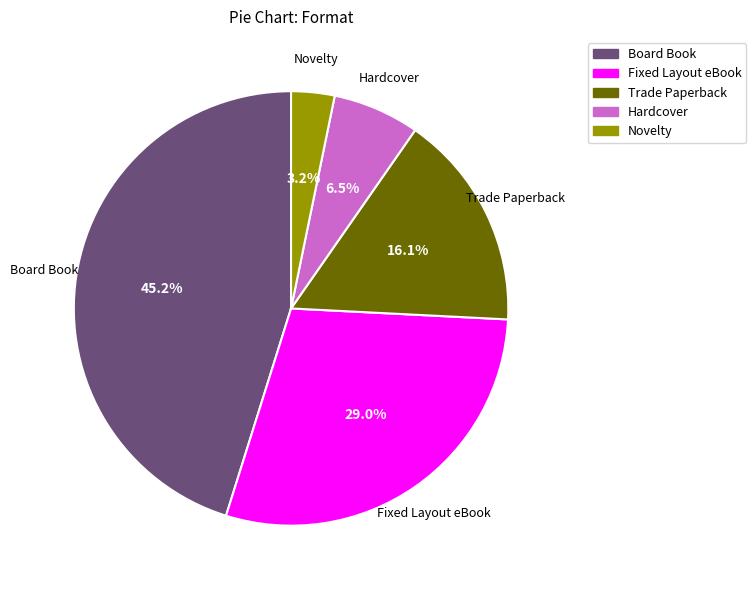

Which category has the biggest portion of the pie?

Board Book